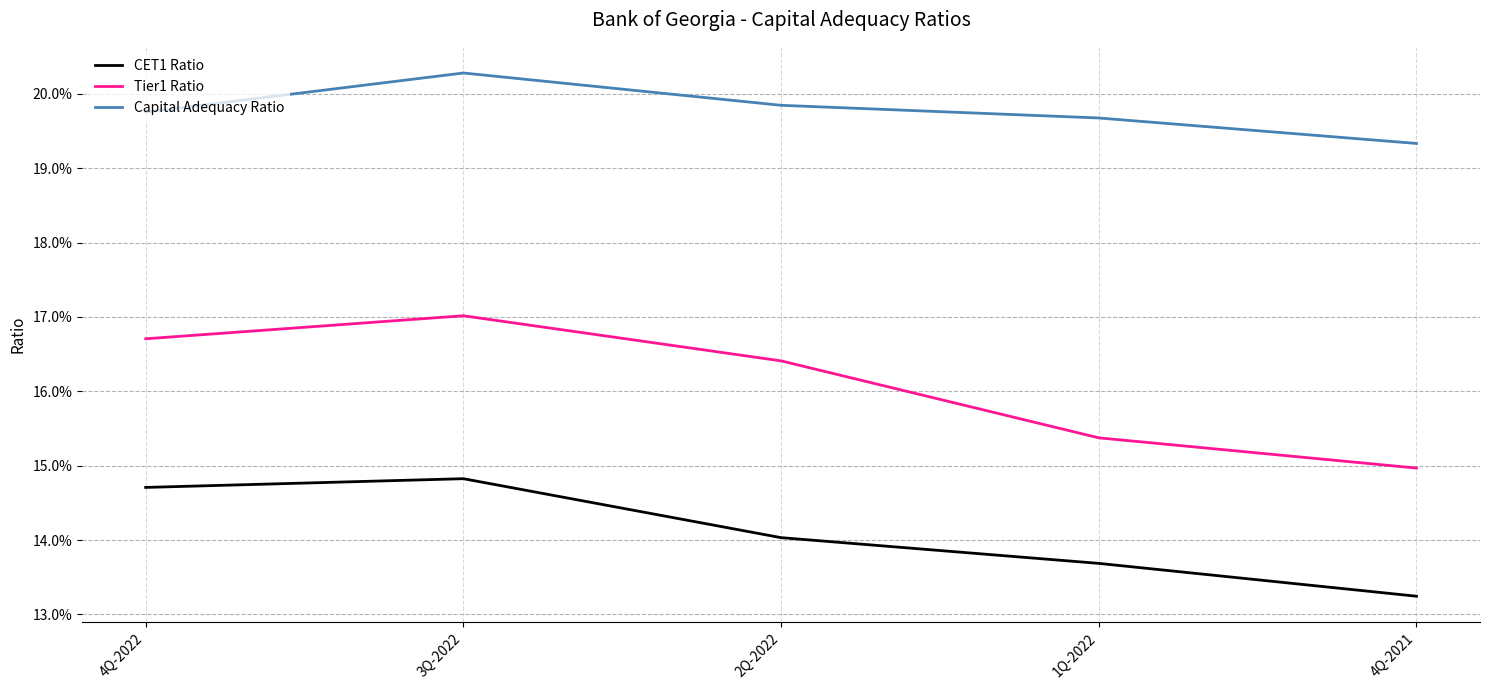

Reading right to left, transcribe all the data shown in this chart.

CET1 Ratio: 4Q-2021=0.1	1Q-2022=0.1	2Q-2022=0.1	3Q-2022=0.1	4Q-2022=0.1
Tier1 Ratio: 4Q-2021=0.1	1Q-2022=0.2	2Q-2022=0.2	3Q-2022=0.2	4Q-2022=0.2
Capital Adequacy Ratio: 4Q-2021=0.2	1Q-2022=0.2	2Q-2022=0.2	3Q-2022=0.2	4Q-2022=0.2